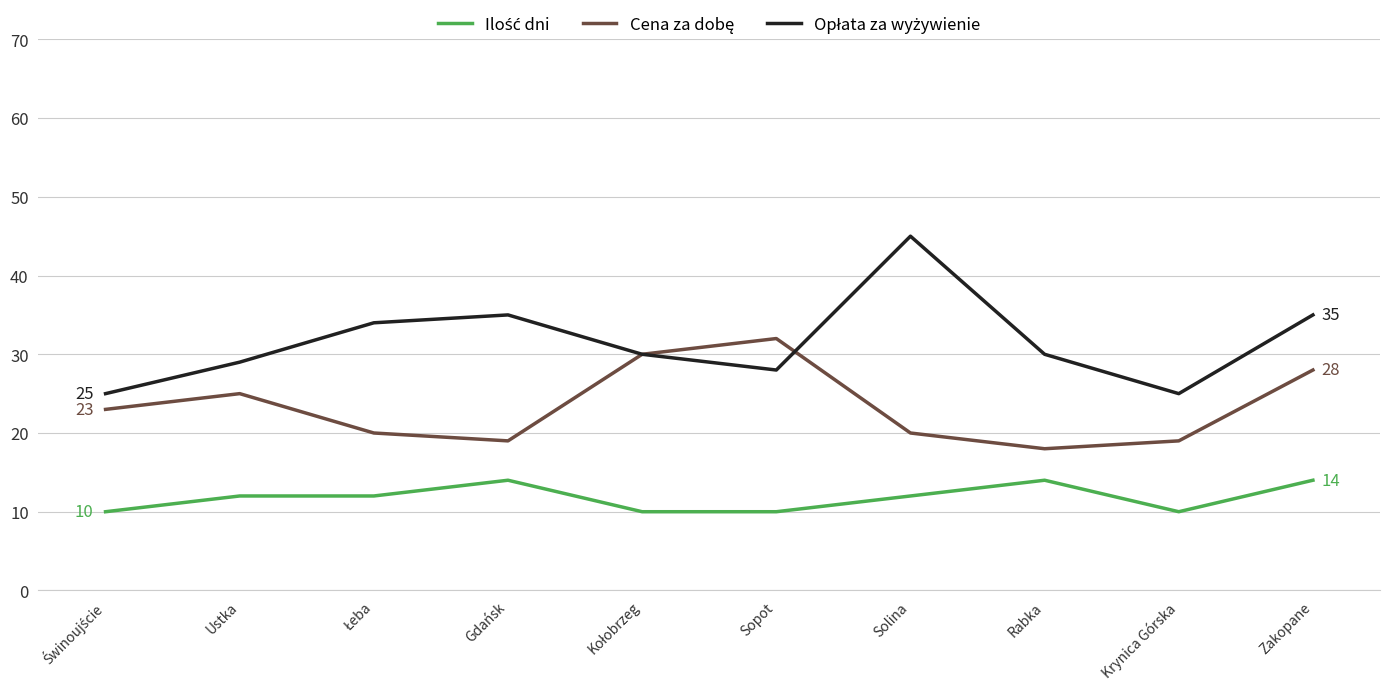

What is the spread (max minus min) of values at Sopot?

22